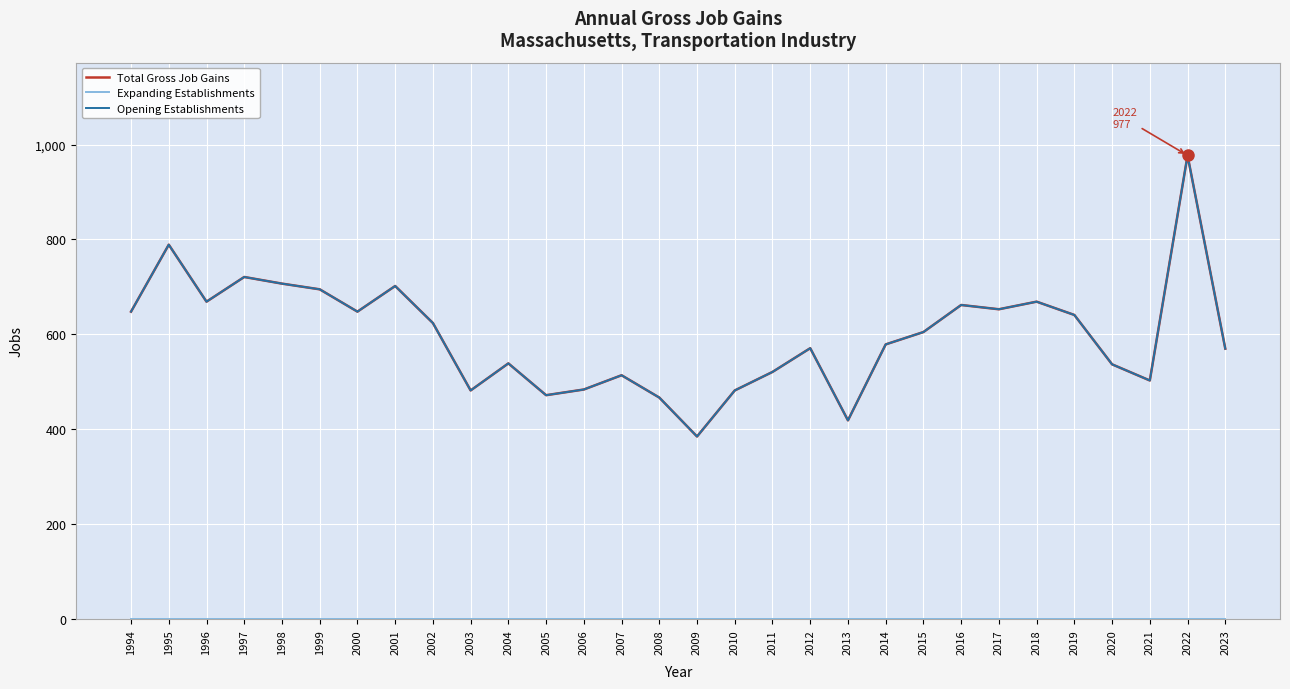

Between 2022 and 2012, which is larger?

2022